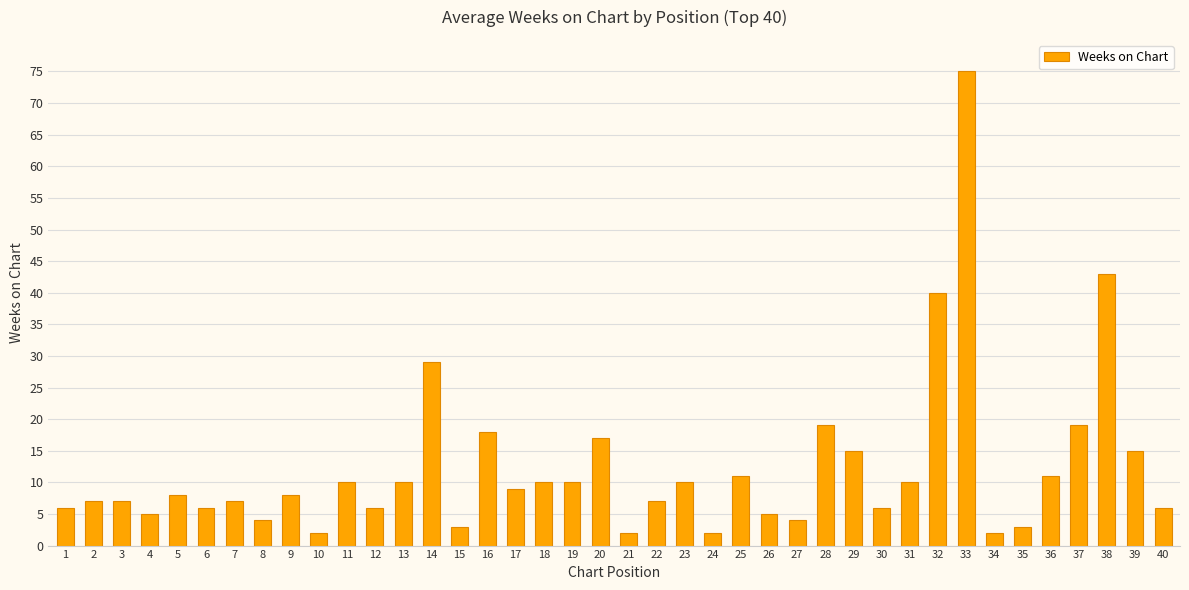

Approximately how many times larger is the value at 19 compared to 16?

0.6